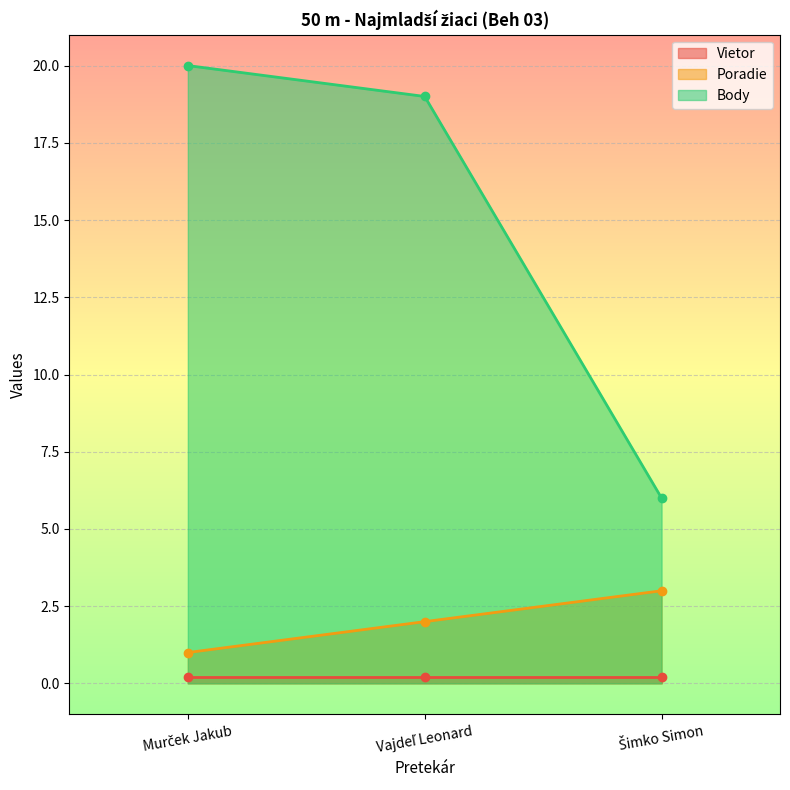

Between Murček Jakub and Šimko Simon, which series saw the biggest shift?

Body